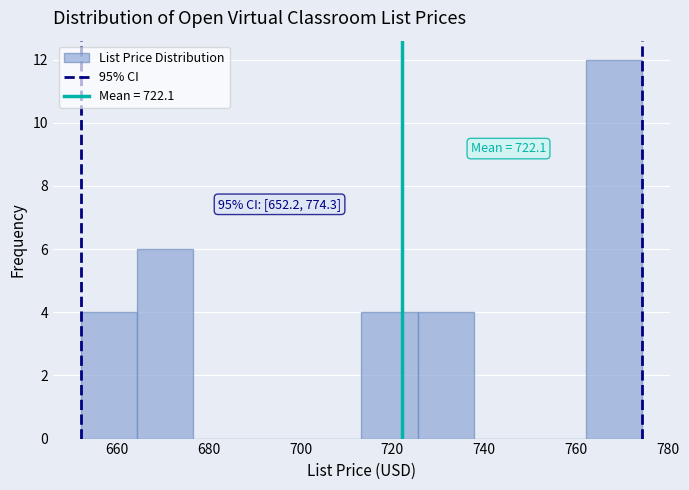

Which range on the x-axis has the tallest bar?

762 to 774